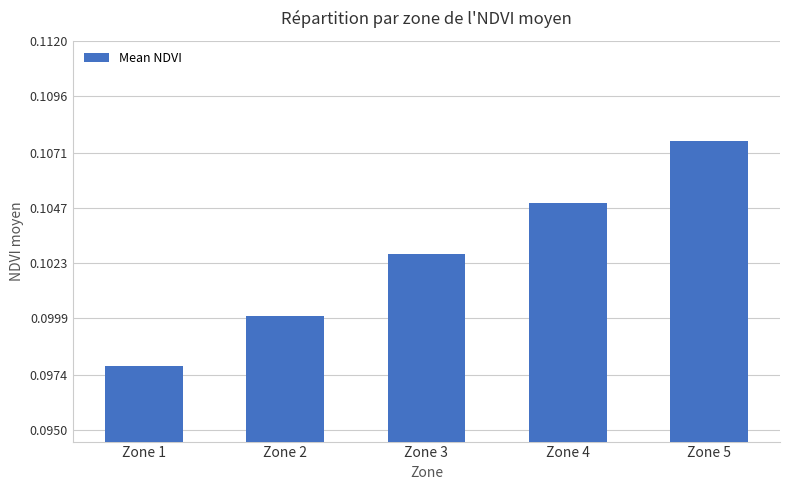

Count the number of data series in this chart.

1